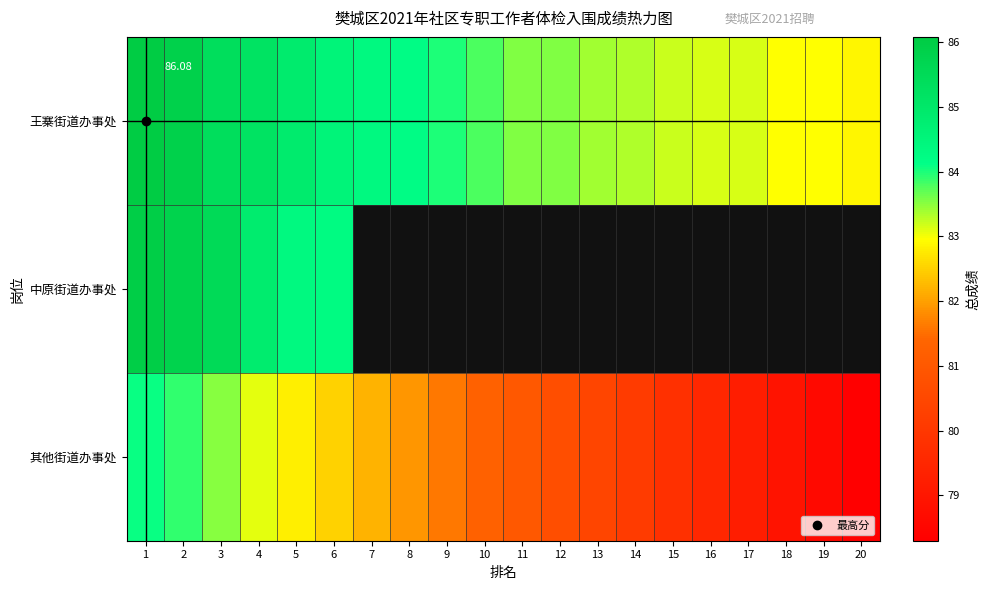

What is the highest value of the 中原街道办事处 series?

86.0